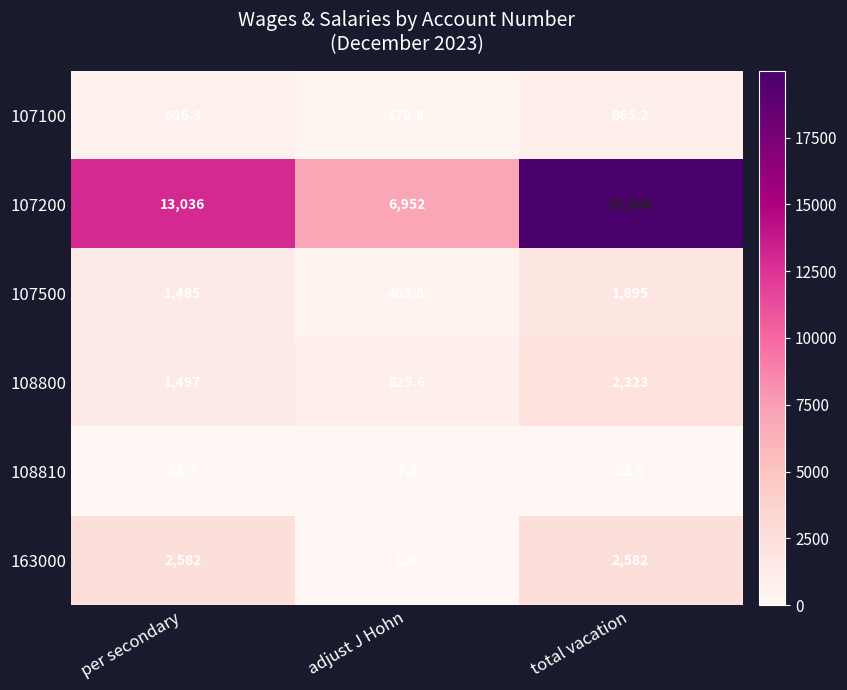

Rank the series at per secondary from highest to lowest value.

107200, 163000, 108800, 107500, 107100, 108810